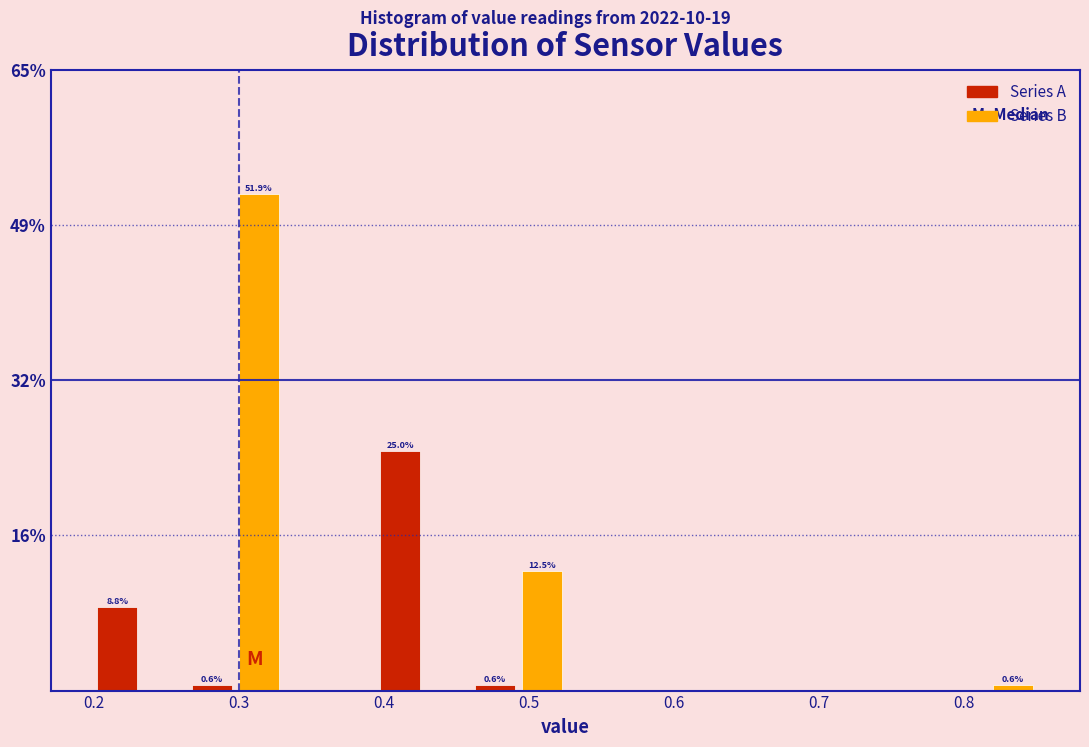

Around what value on the x-axis is the tallest bar? Give the approximate position of its centre, as read against the axis.

0.31